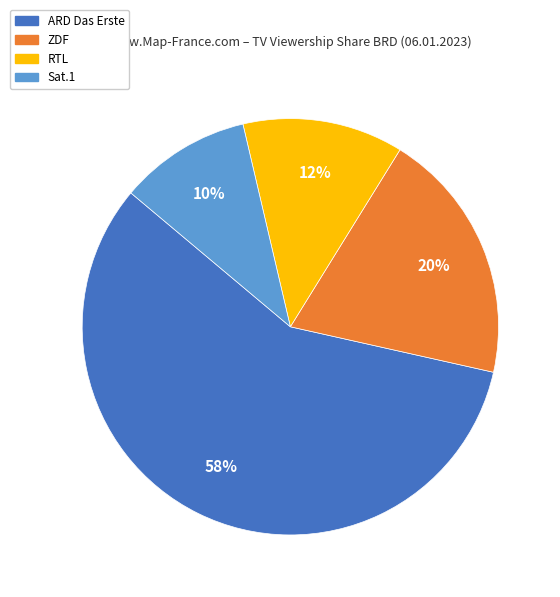

Is there a majority slice in this chart?

Yes